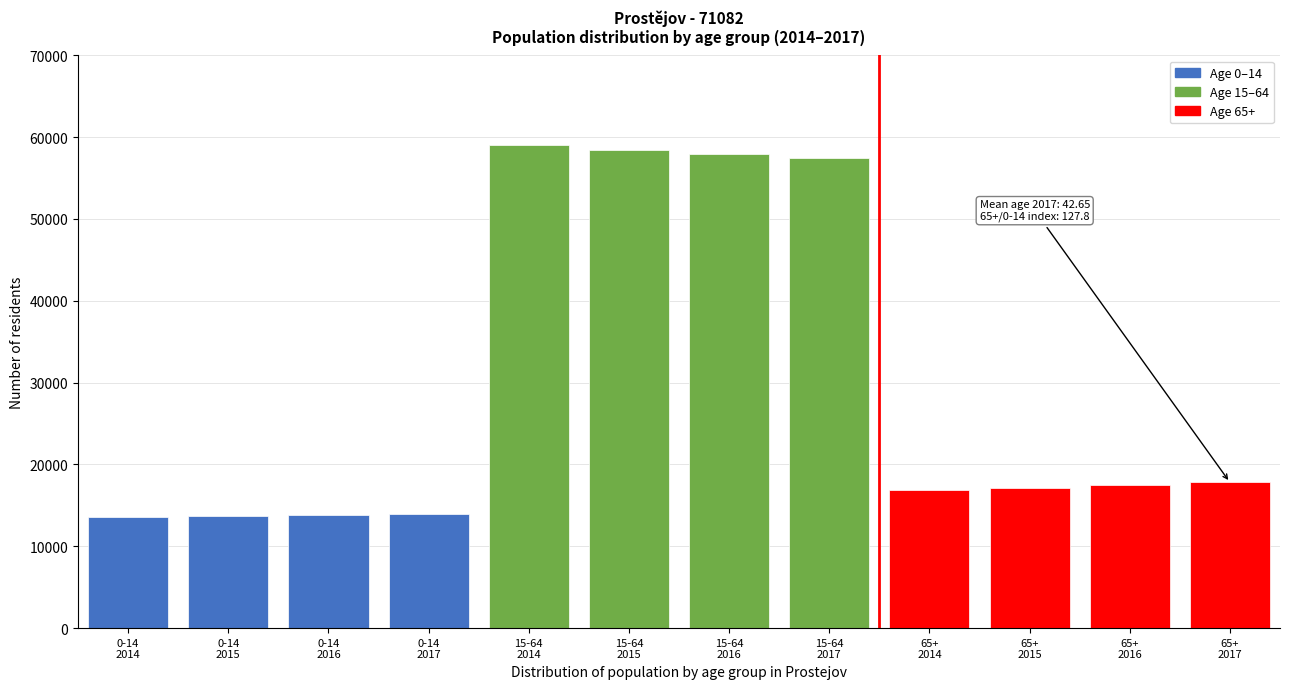

What is the value of the 6th bar from the left?

58479